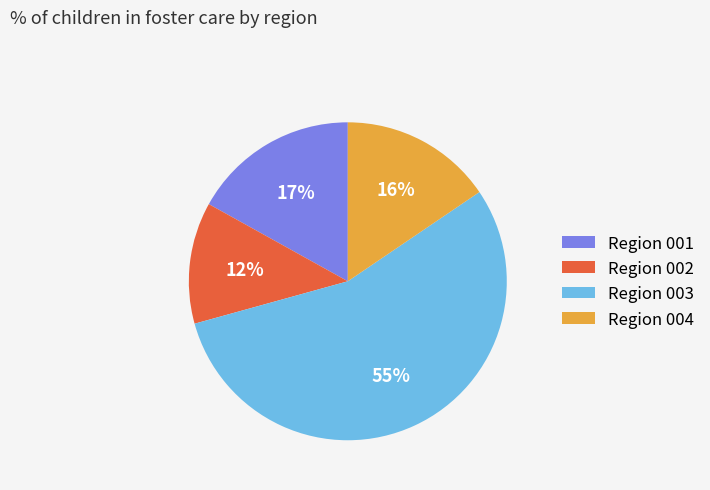

Which has a higher value, Region 003 or Region 004?

Region 003